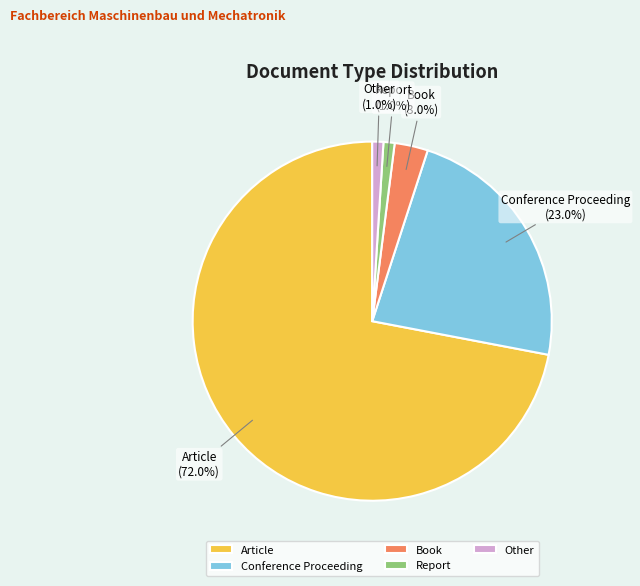

True or false: Conference Proceeding accounts for 9% of the total.

False